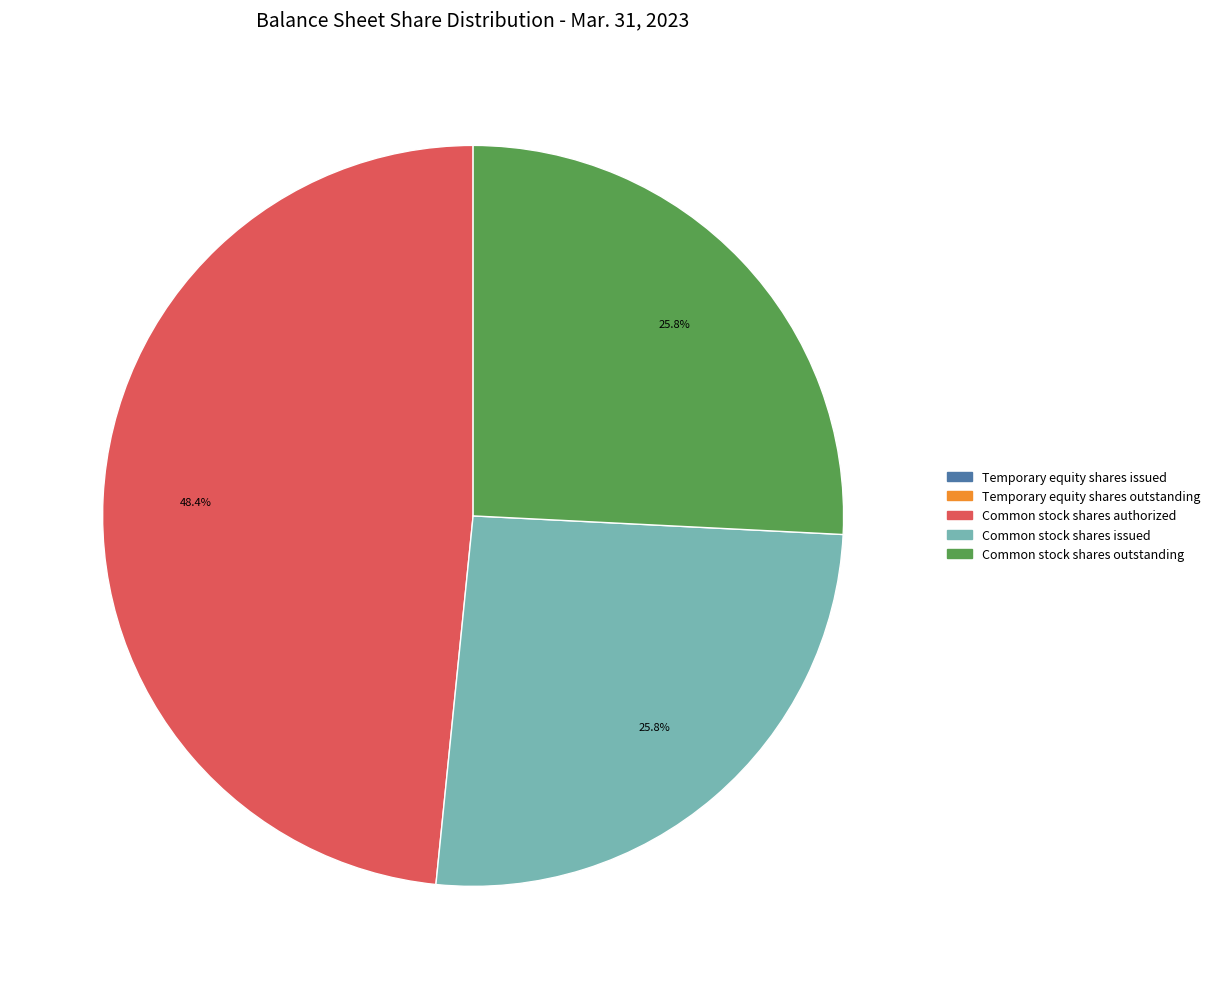

Is there any slice that represents more than half of the pie?

No